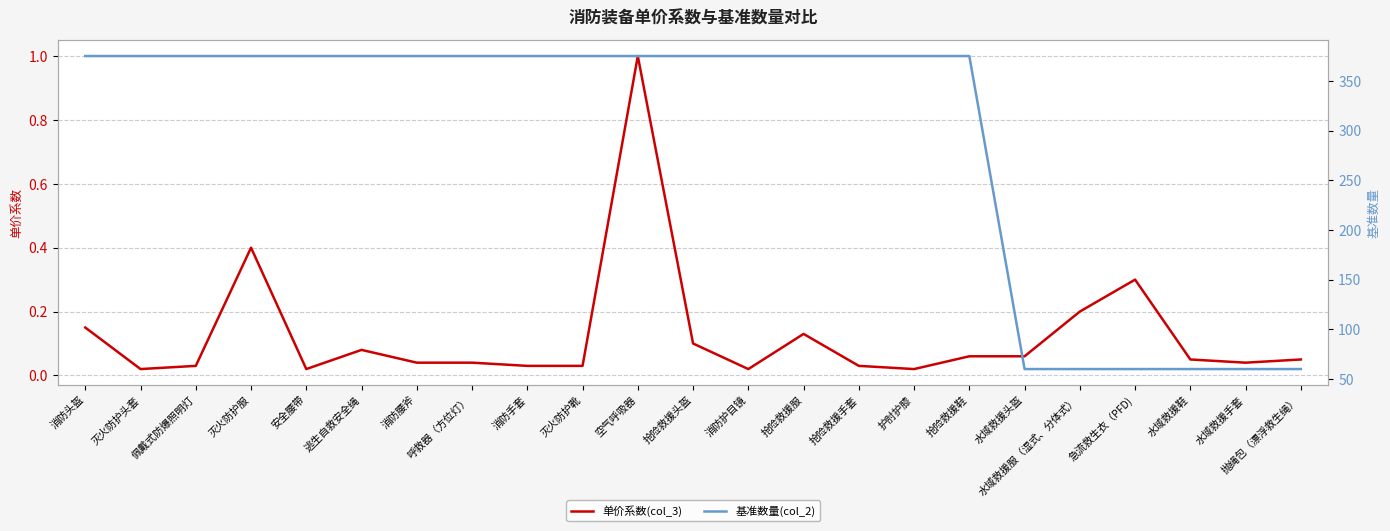

Reading right to left, transcribe all the data shown in this chart.

单价系数(col_3): 抛绳包（漂浮救生绳）=0.1	水域救援手套=0.0	水域救援鞋=0.1	急流救生衣（PFD)=0.3	水域救援服（湿式、分体式）=0.2	水域救援头盔=0.1	抢险救援鞋=0.1	护肘护膝=0.0	抢险救援手套=0.0	抢险救援服=0.1	消防护目镜=0.0	抢险救援头盔=0.1	空气呼吸器=1.0	灭火防护靴=0.0	消防手套=0.0	呼救器（方位灯）=0.0	消防腰斧=0.0	逃生自救安全绳=0.1	安全腰带=0.0	灭火防护服=0.4	佩戴式防爆照明灯=0.0	灭火防护头套=0.0	消防头盔=0.1
基准数量(col_2): 抛绳包（漂浮救生绳）=60.0	水域救援手套=60.0	水域救援鞋=60.0	急流救生衣（PFD)=60.0	水域救援服（湿式、分体式）=60.0	水域救援头盔=60.0	抢险救援鞋=375.0	护肘护膝=375.0	抢险救援手套=375.0	抢险救援服=375.0	消防护目镜=375.0	抢险救援头盔=375.0	空气呼吸器=375.0	灭火防护靴=375.0	消防手套=375.0	呼救器（方位灯）=375.0	消防腰斧=375.0	逃生自救安全绳=375.0	安全腰带=375.0	灭火防护服=375.0	佩戴式防爆照明灯=375.0	灭火防护头套=375.0	消防头盔=375.0